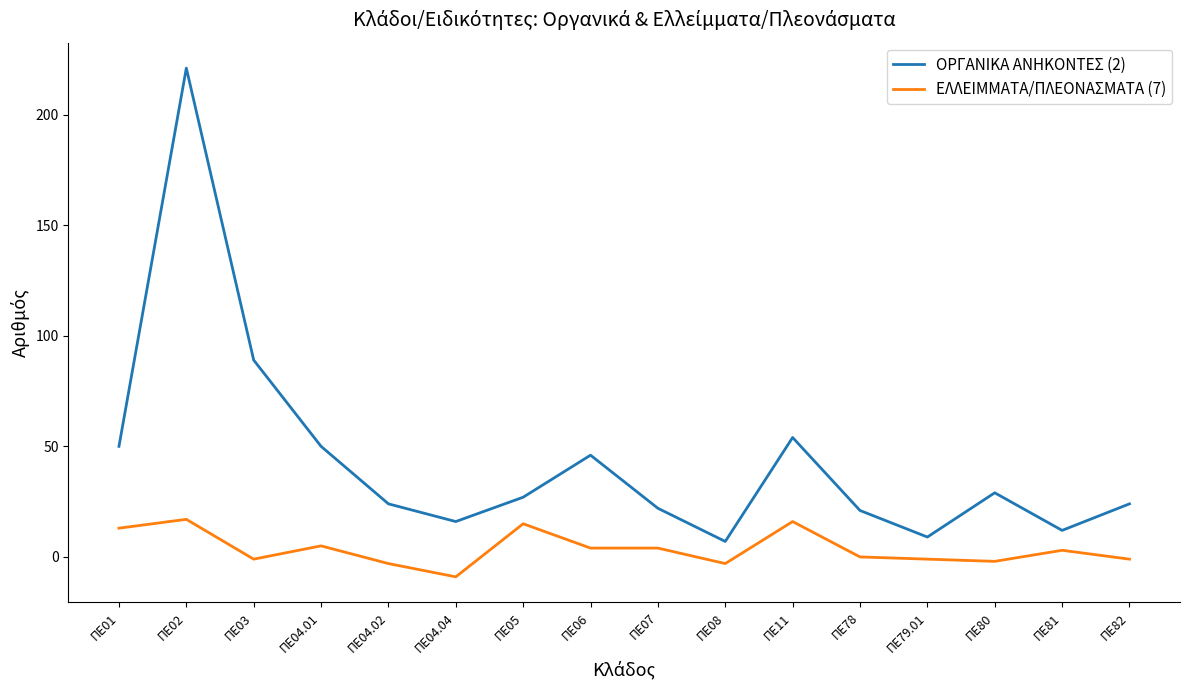

Where is ΟΡΓΑΝΙΚΑ ΑΝΗΚΟΝΤΕΣ (2) nearest to the value 114?

ΠΕ03